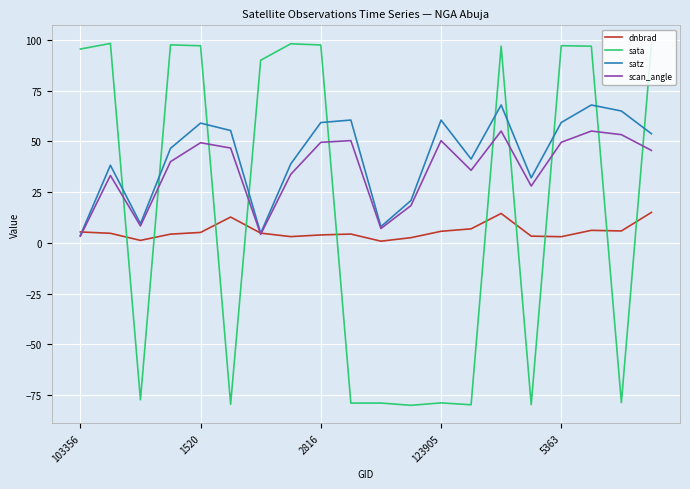

What is the maximum value shown in the chart?

98.3